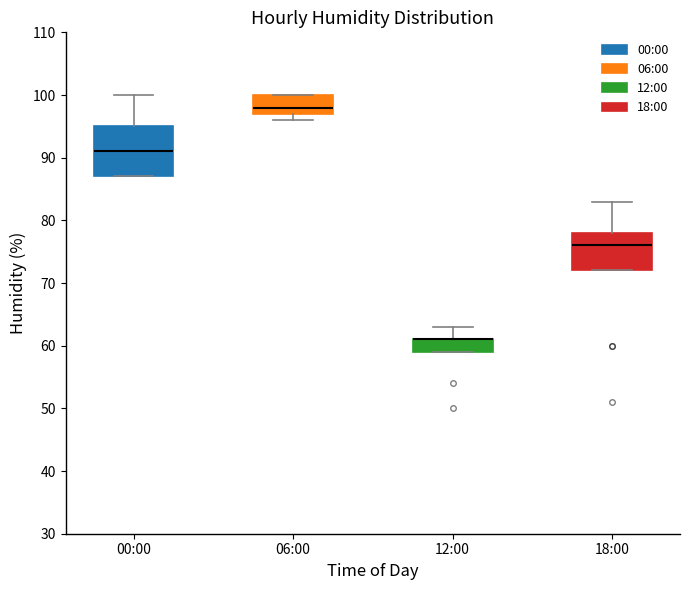

Which box is the tallest, from its lower edge to its upper edge?

00:00